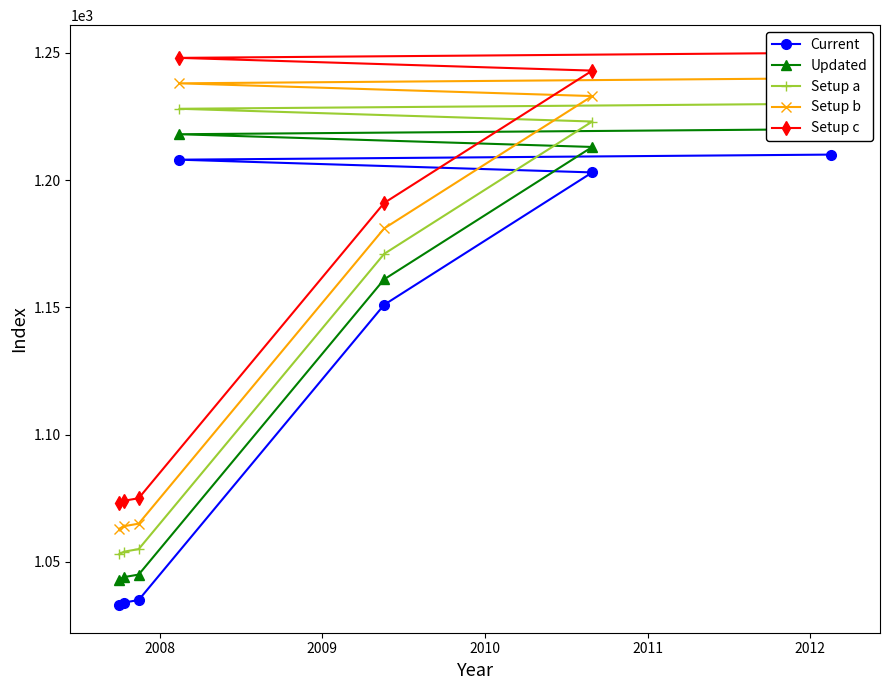

True or false: Current and Updated intersect in this chart.

False